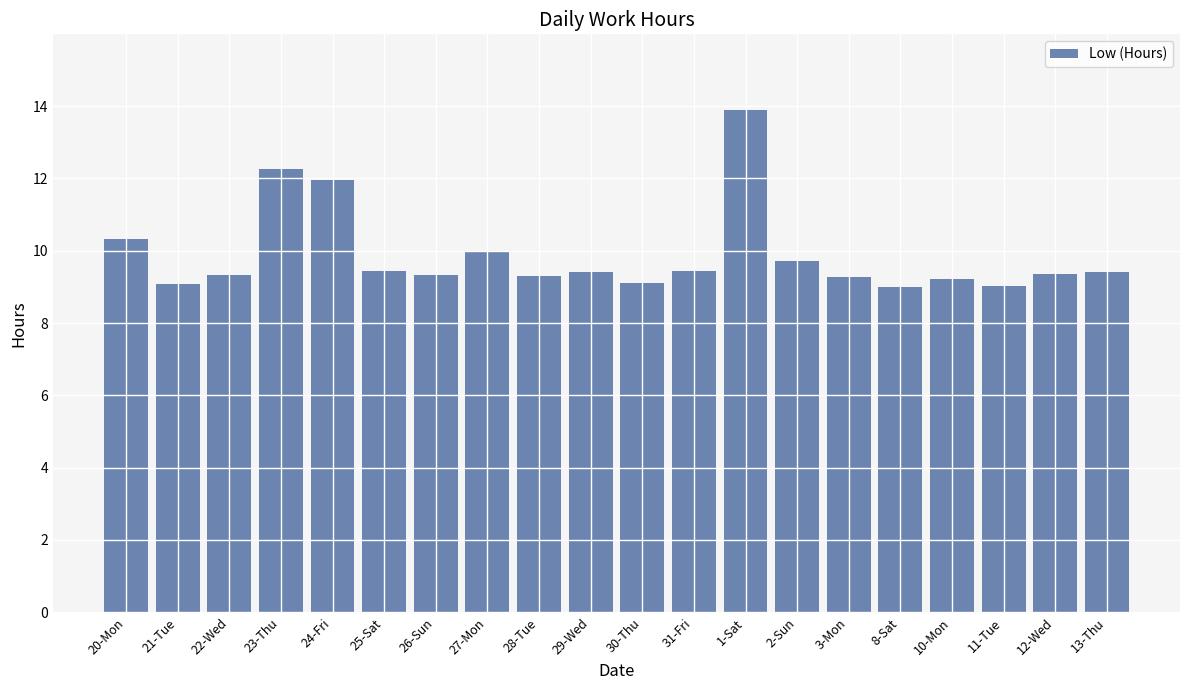

What is the greatest value displayed?

13.9